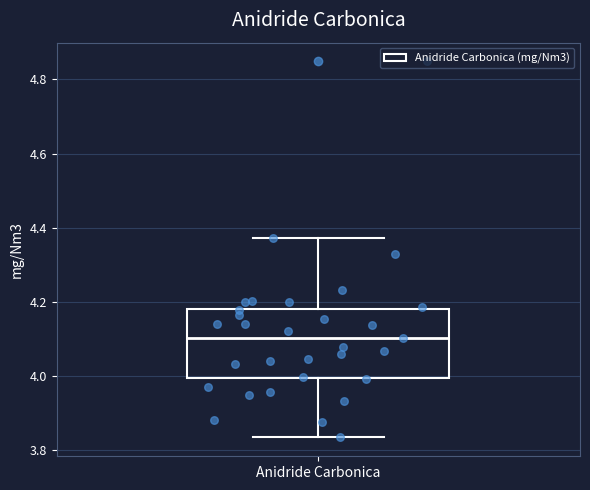

Where does the lower whisker of the box for Anidride Carbonica end on the y-axis? The values are not printed on the chart, so give them approximately, as read against the axis.

3.84